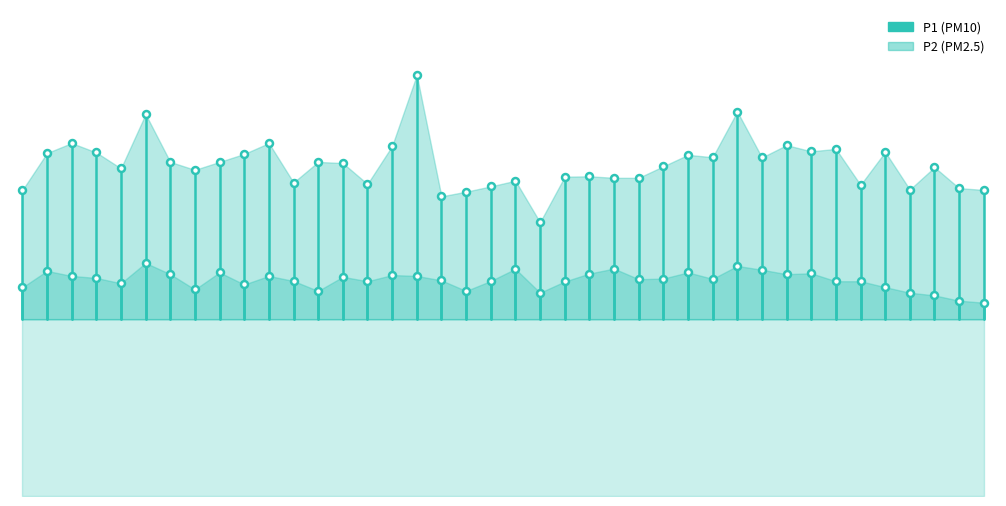

How many lines are shown in the chart?

2